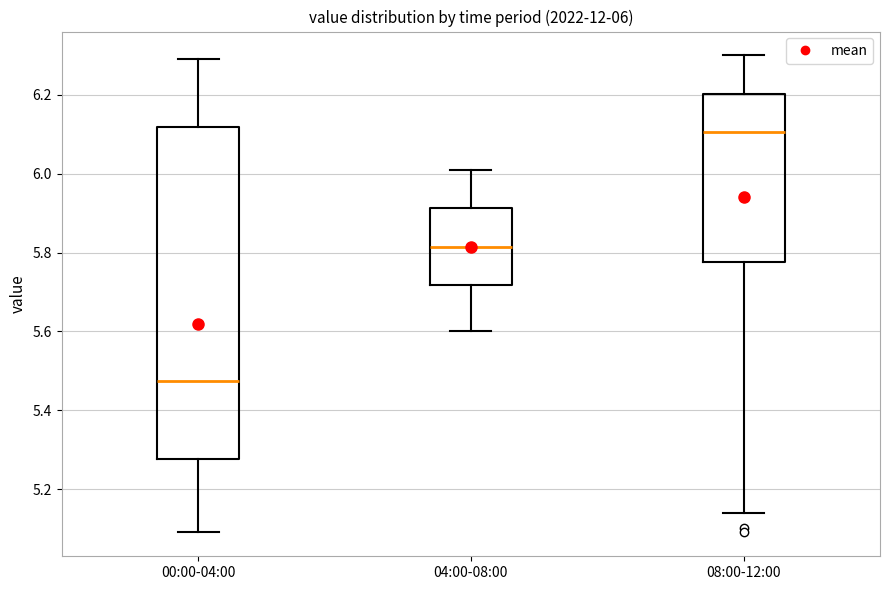

Which box's median line is the lowest?

00:00-04:00